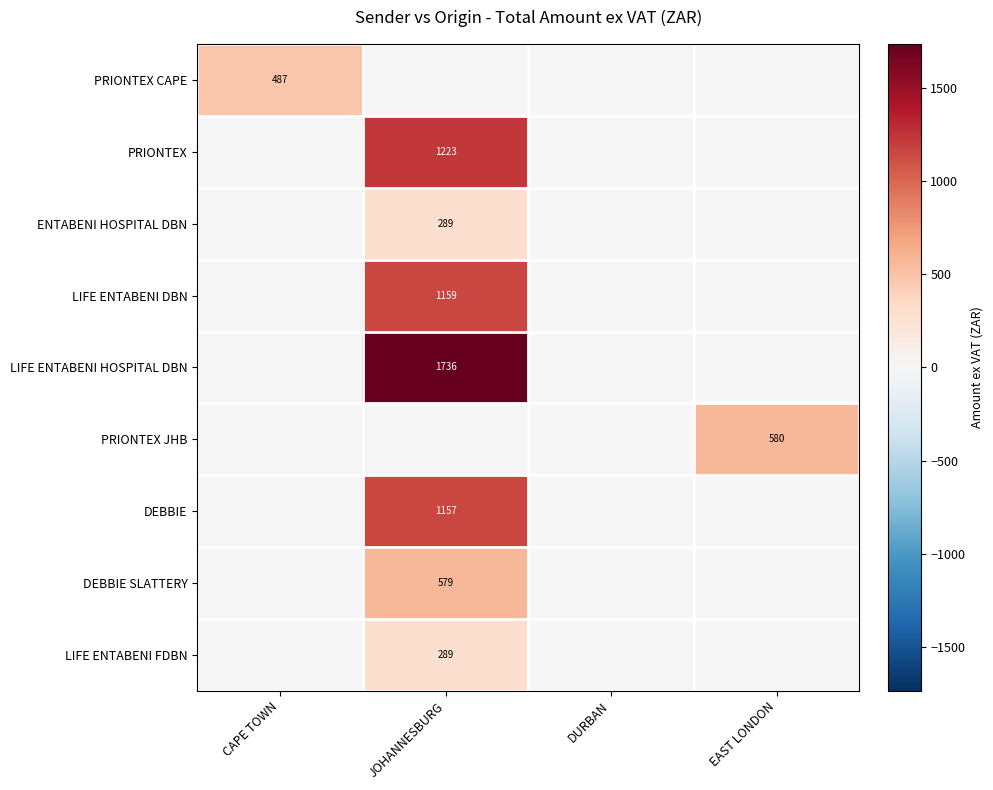

What is the maximum value shown in the chart?

1736.2